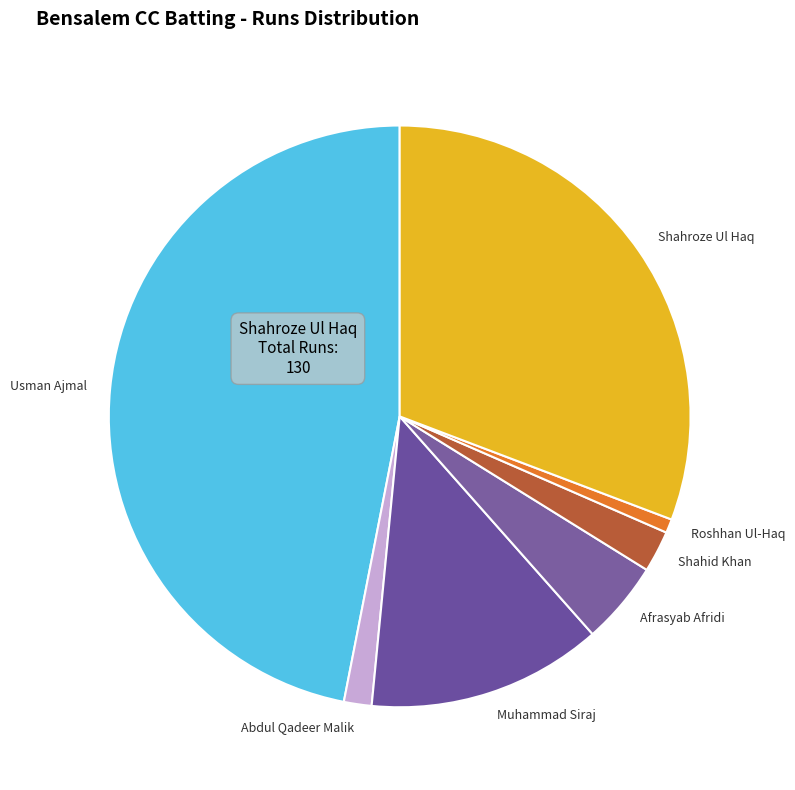

Does Abdul Qadeer Malik account for over 50% of the chart?

No